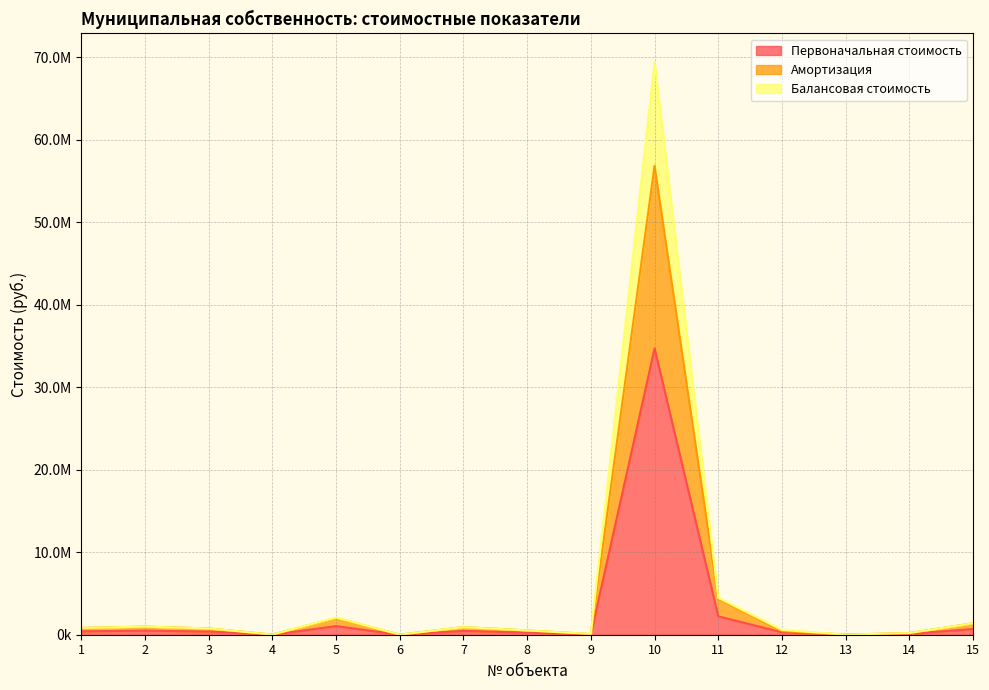

Reading left to right, transcribe all the data shown in this chart.

Первоначальная стоимость: 1=412698.7	2=491621.2	3=382280.7	4=8528.9	5=1044062.0	6=5518.7	7=462709.5	8=258143.5	9=50773.2	10=34713480.0	11=2235615.8	12=290000.0	13=7250.0	14=101500.0	15=694064.2
Амортизация: 1=825397.4	2=983242.4	3=764561.4	4=17057.8	5=2026331.4	6=11037.4	7=925419.0	8=516287.0	9=83142.4	10=56864168.8	11=4349739.0	12=441784.8	13=14500.0	14=203000.0	15=1388128.5
Балансовая стоимость: 1=825397.4	2=983242.4	3=764561.4	4=17057.8	5=2088124.0	6=11037.4	7=925419.0	8=516287.0	9=101546.4	10=69426959.9	11=4471231.6	12=580000.0	13=14500.0	14=203000.0	15=1388128.5